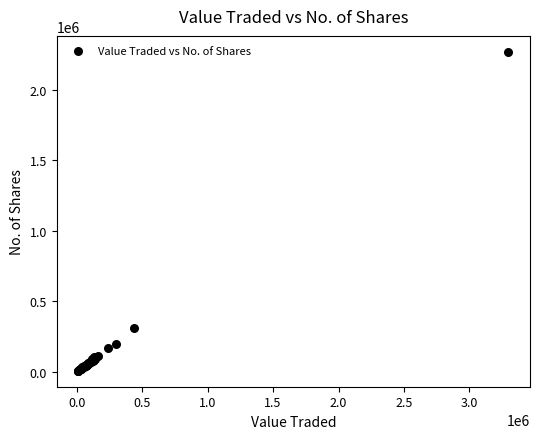

What Y value in the scatter plot is closest to 1138562?

313571